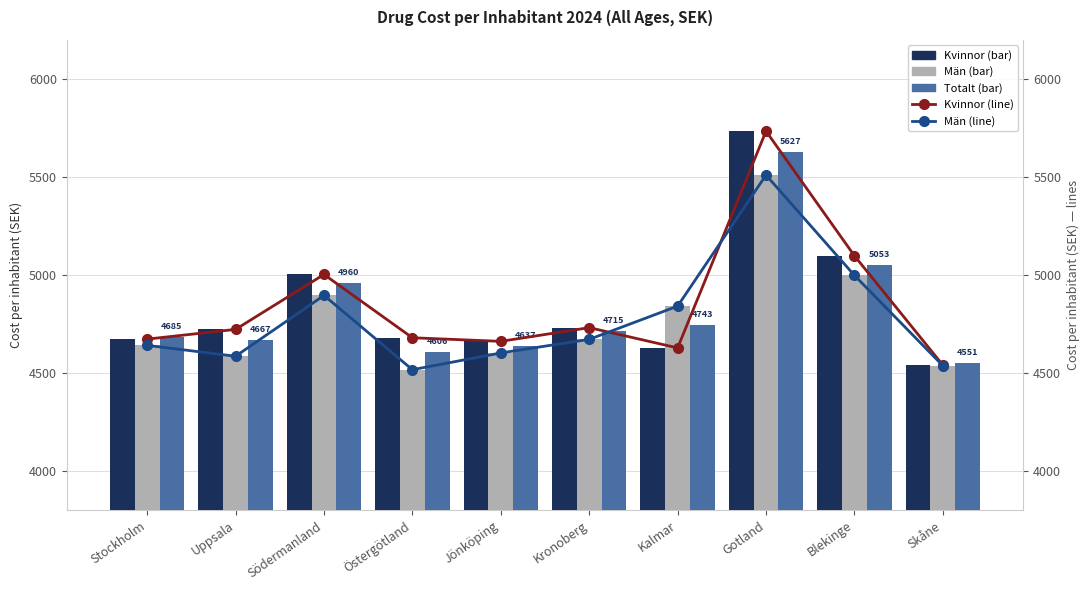

True or false: Totalt has a value of 8486.8 at Södermanland.

False